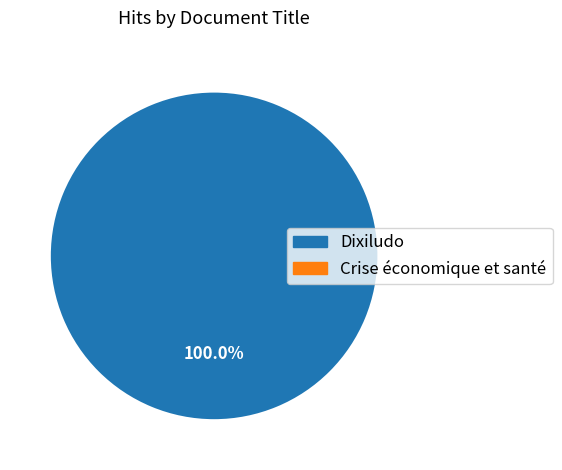

Which slice is the smallest?

Crise économique et santé